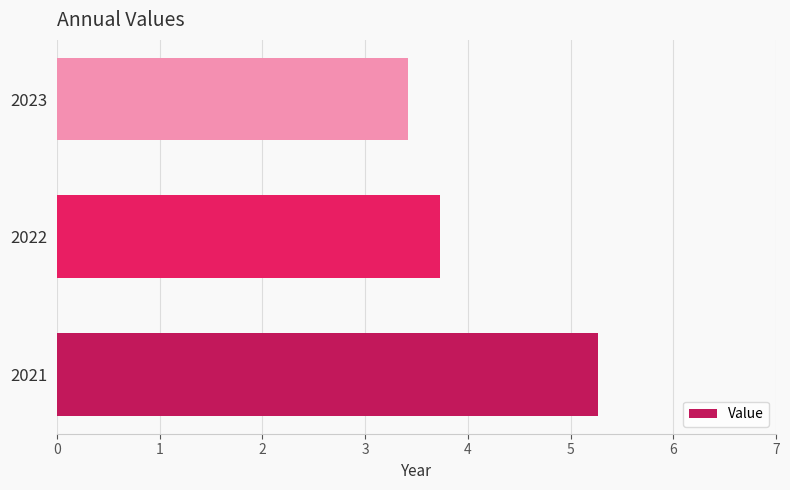

Reading top to bottom, list all the values displayed in this chart.

2023=3.4	2022=3.7	2021=5.3